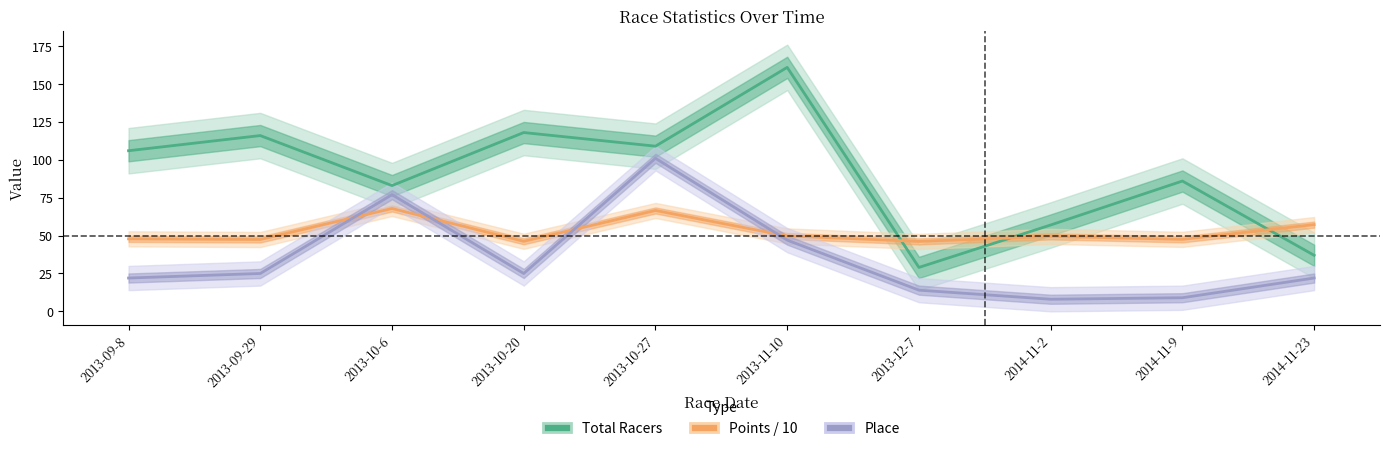

At which label does Points first exceed 49?

2013-10-6